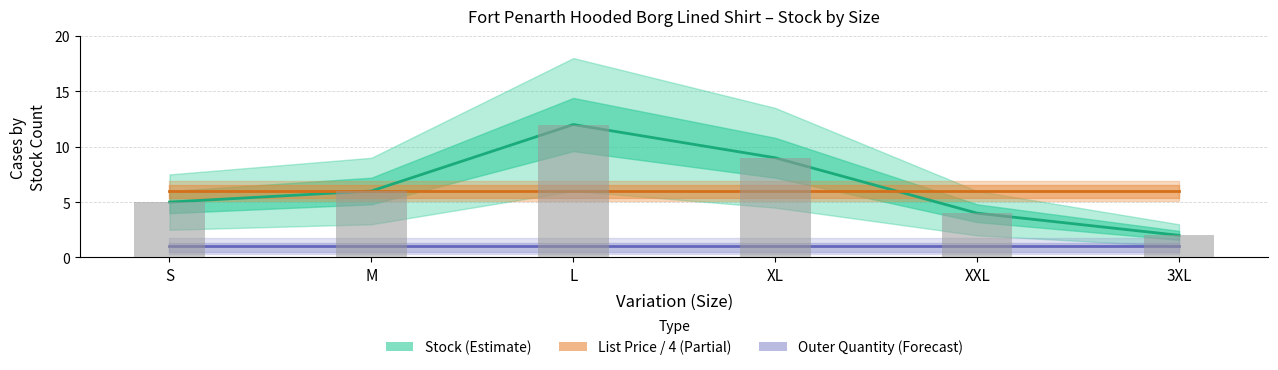

What position from the left is M?

2